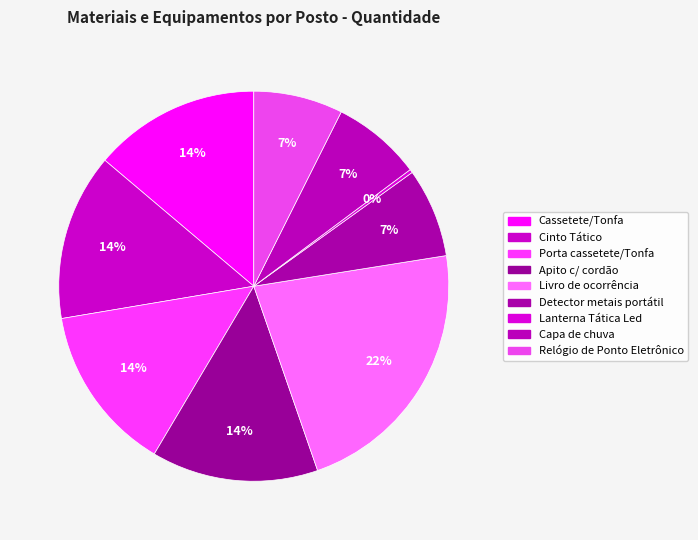

To the nearest percent, what is the difference between the Detector metais portátil and Livro de ocorrência slice percentages?

15%